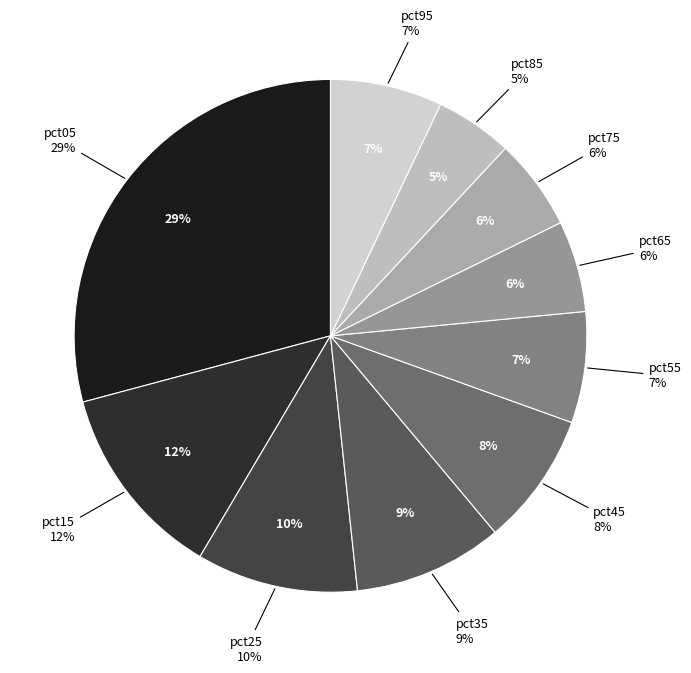

What is the ratio of the value at pct65 to the value at pct15?

0.5